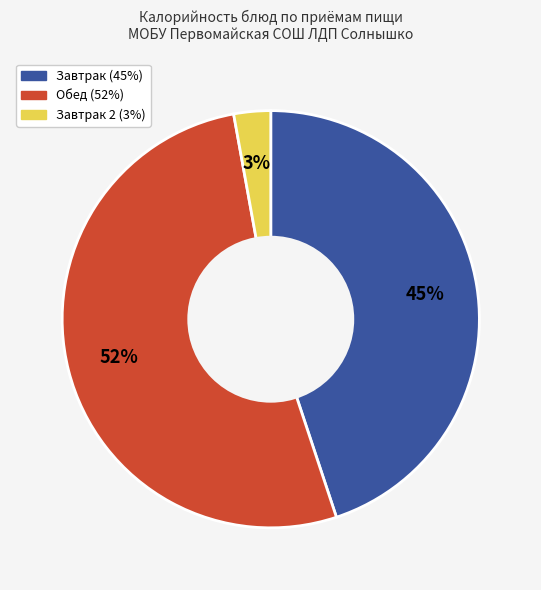

Is there a majority slice in this chart?

Yes